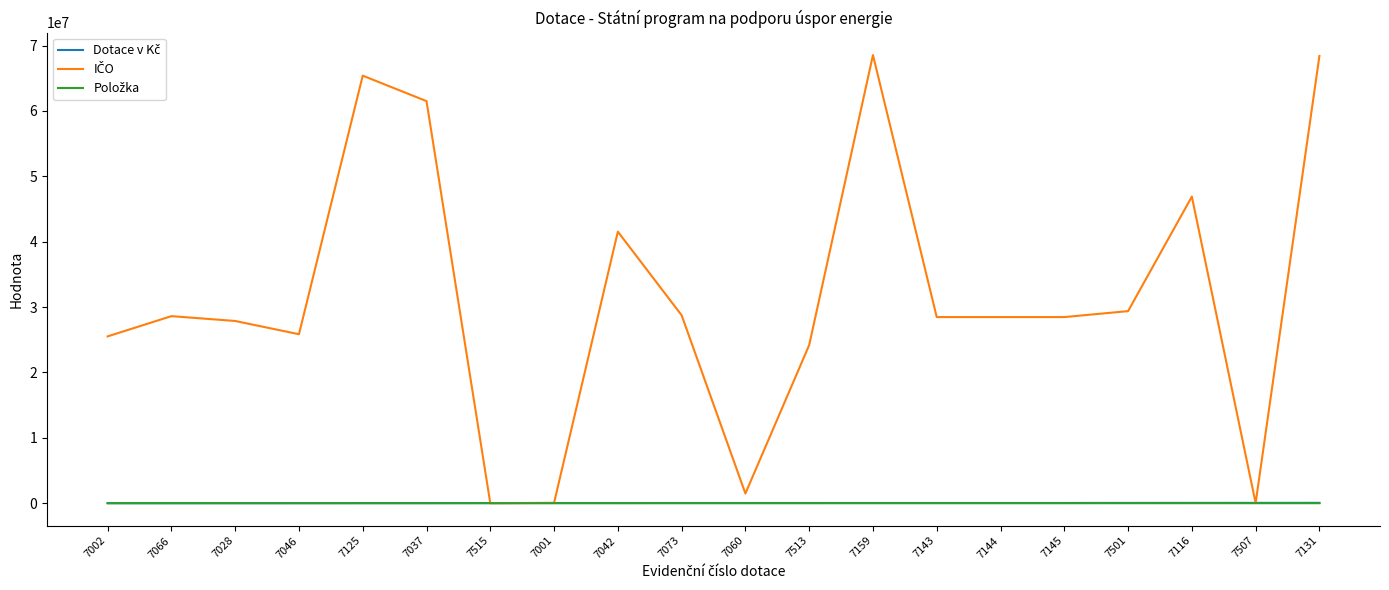

What is the spread (max minus min) of values at 7125?

65396033